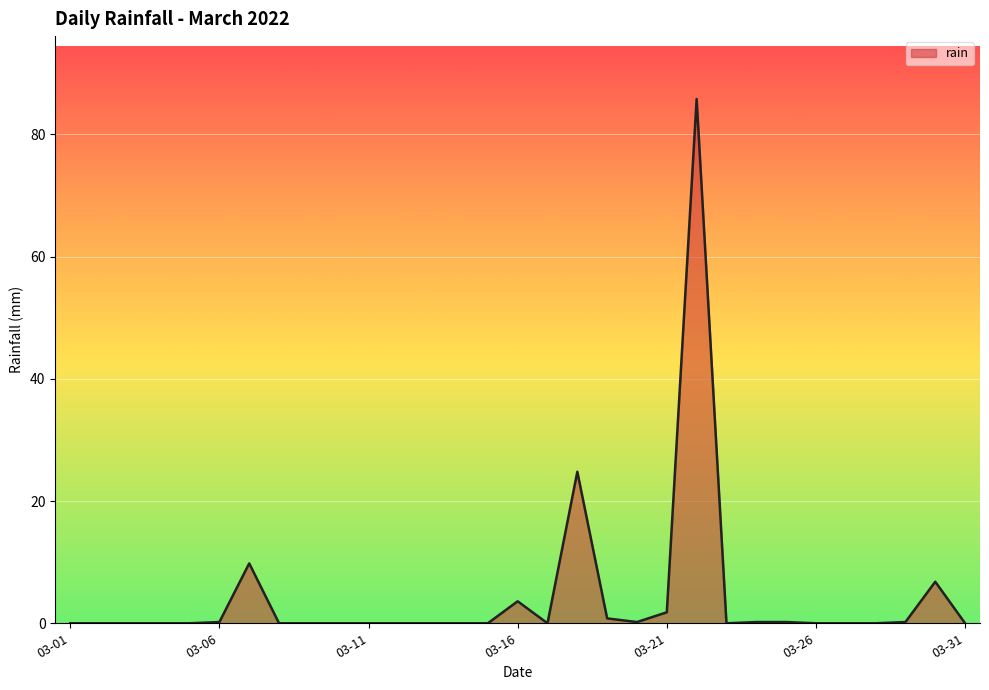

What is the difference between the maximum and minimum values?

85.8